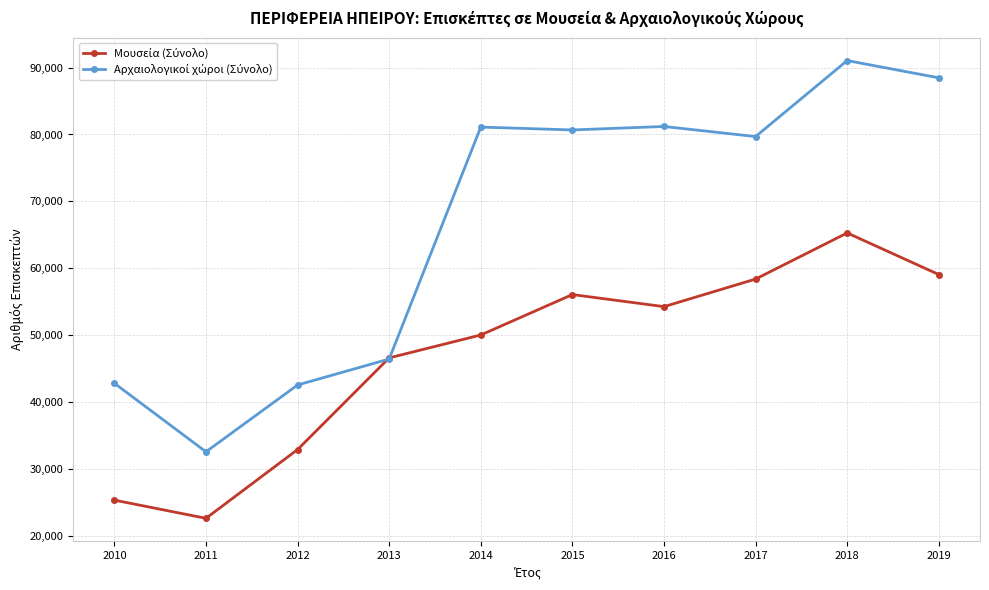

Does the chart have visible grid lines?

Yes